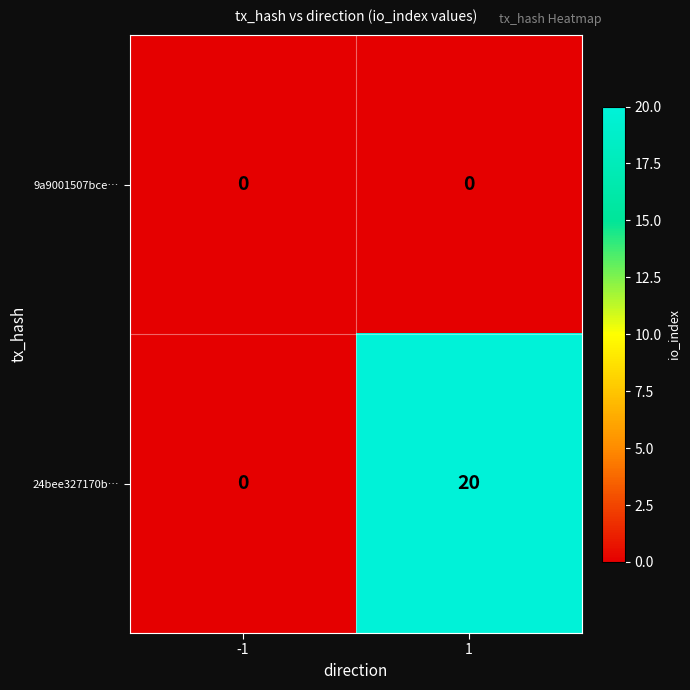

At which category is the sum across all series the highest?

1